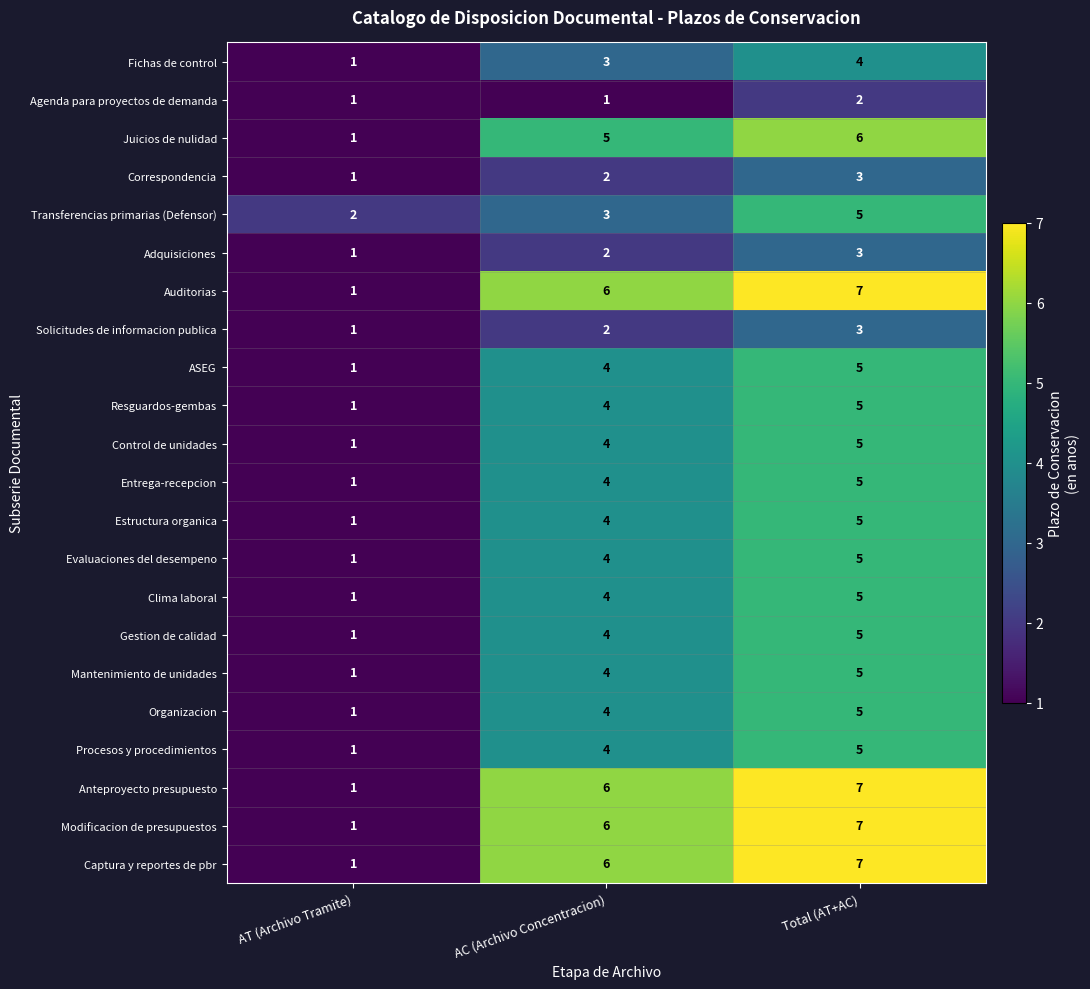

At which label is Captura y reportes de pbr closest to 4?

AC (Archivo Concentracion)